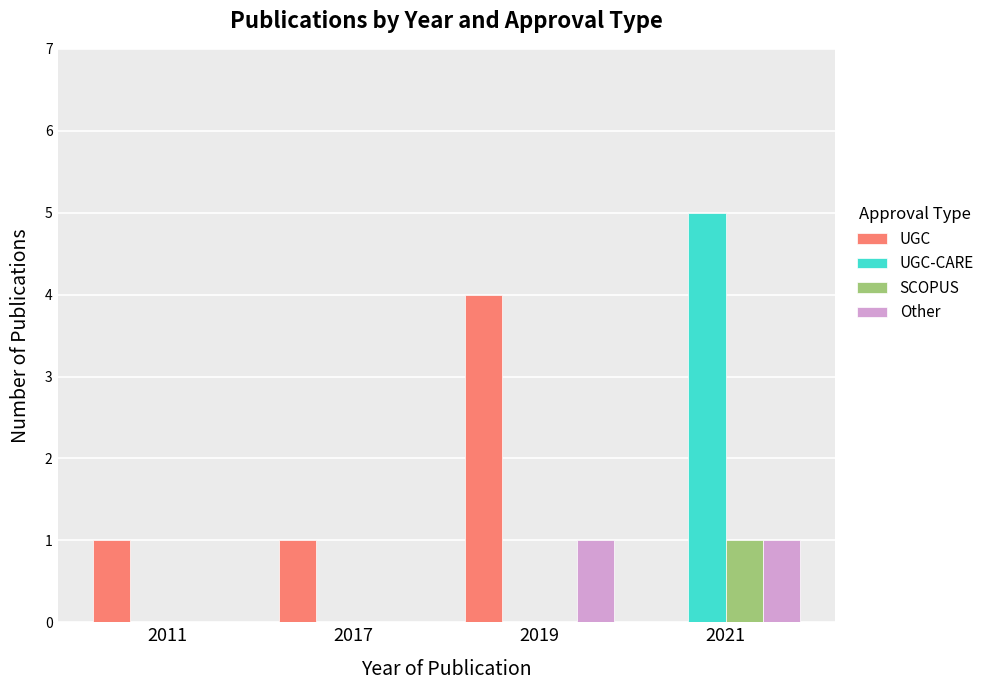

At which label does SCOPUS reach its peak?

2021